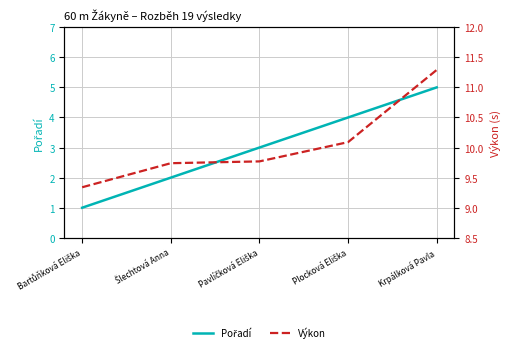

Reading left to right, transcribe all the data shown in this chart.

Pořadí: 1.0	2.0	3.0	4.0	5.0
Výkon: 9.3	9.7	9.8	10.1	11.3